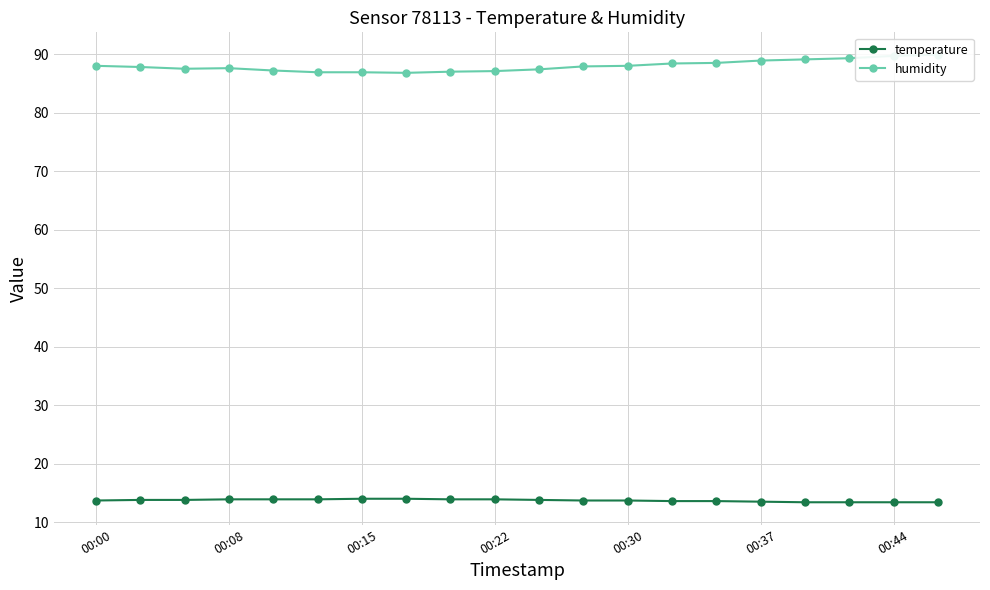

At which category is the sum across all series the highest?

19